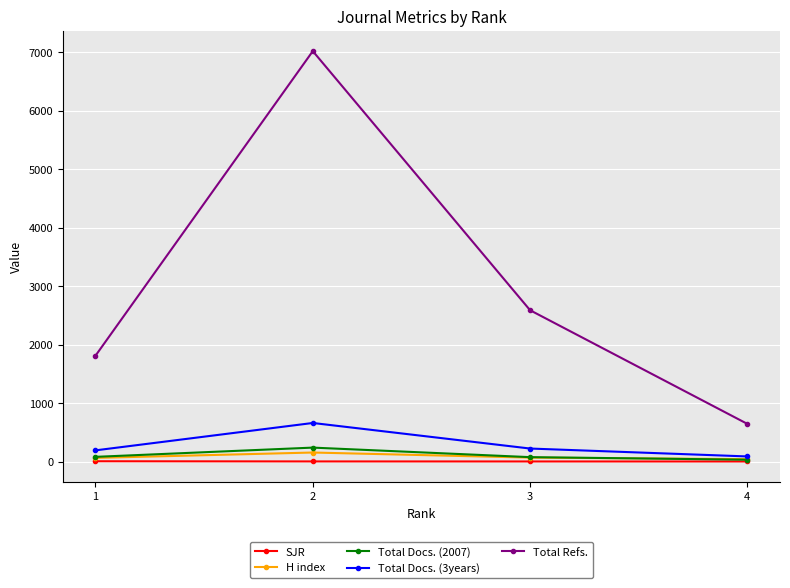

What are all the series names shown in the legend?

SJR, H index, Total Docs. (2007), Total Docs. (3years), Total Refs.